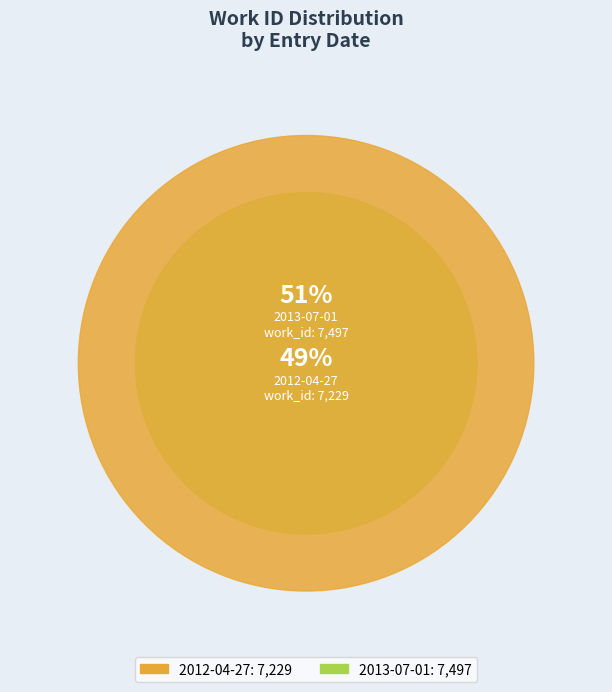

To the nearest percent, what percentage of the pie is 2013-07-01?

51%